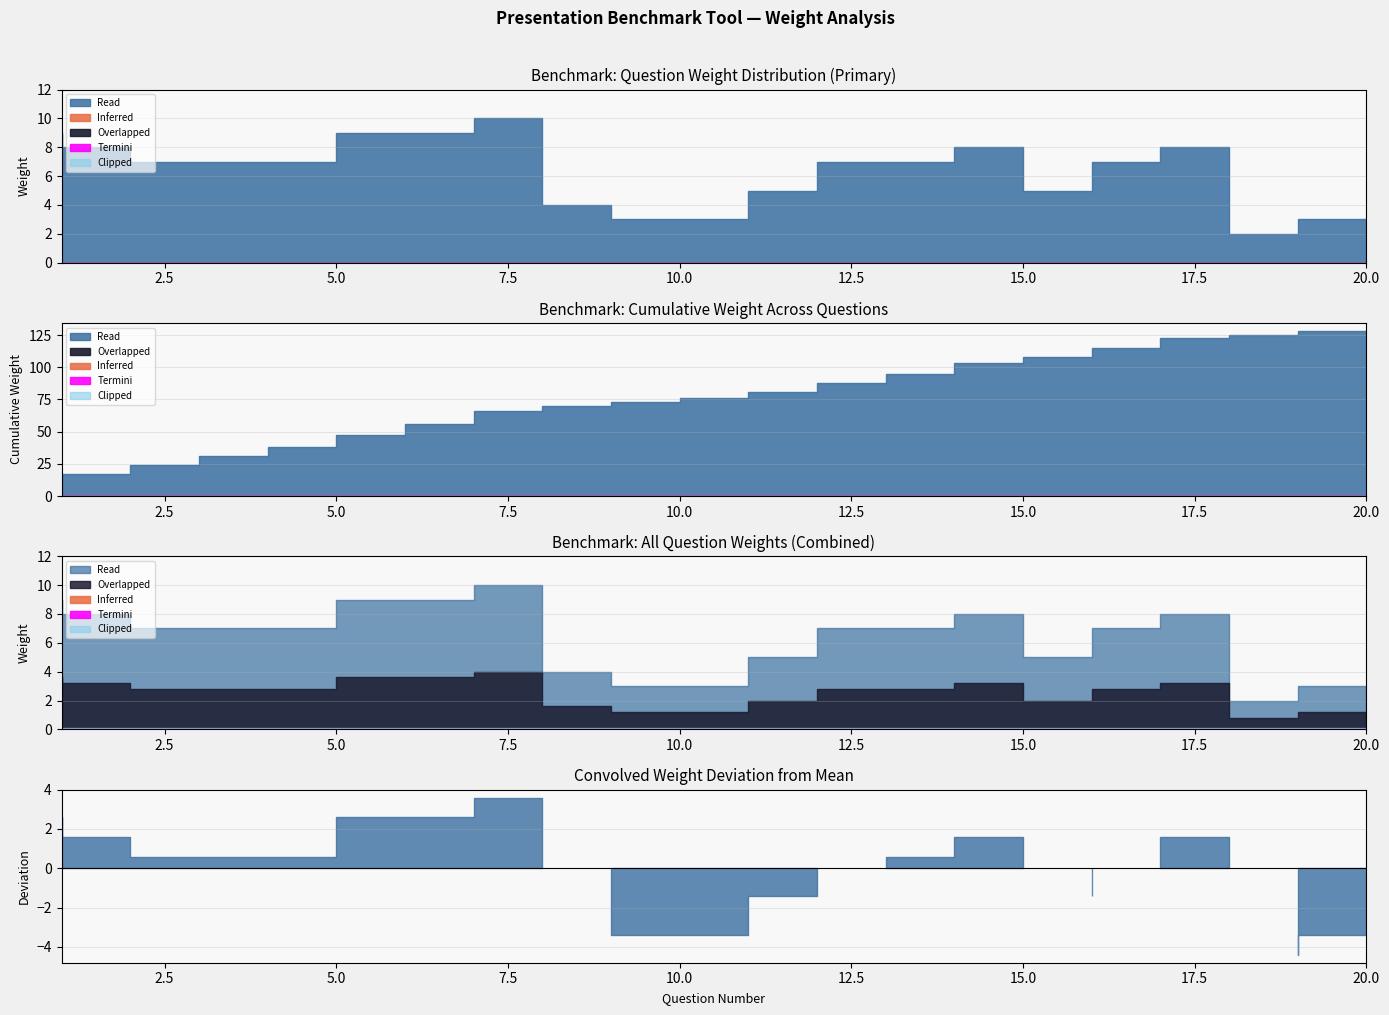

What are all the series names shown in the legend?

Inferred, Overlapped, Read, Termini, Clipped